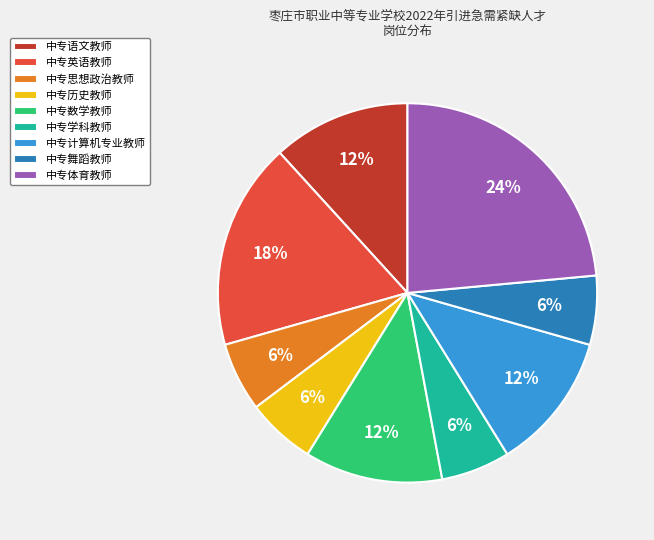

Is it true that 中专数学教师 is 12% of the pie?

True